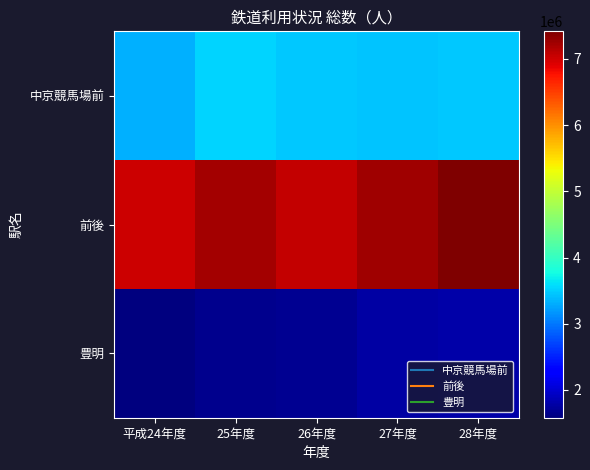

What is the total value across all series at 27年度?

12444883